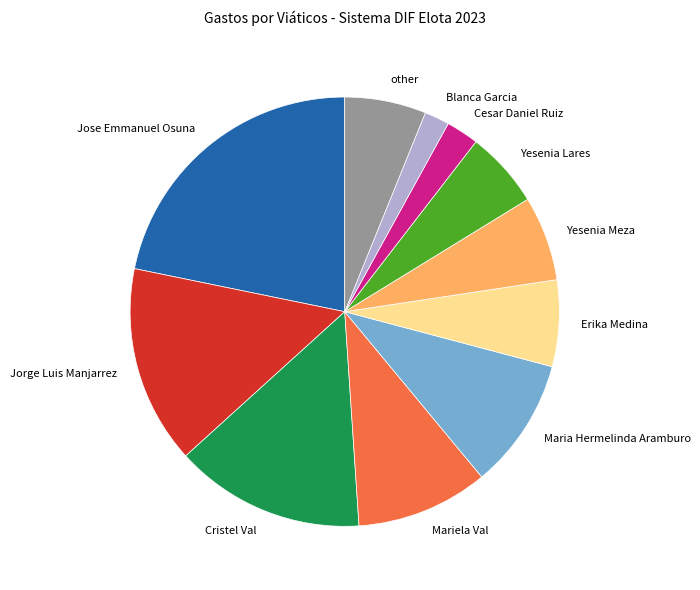

What is the smallest slice in the pie chart?

Blanca Garcia